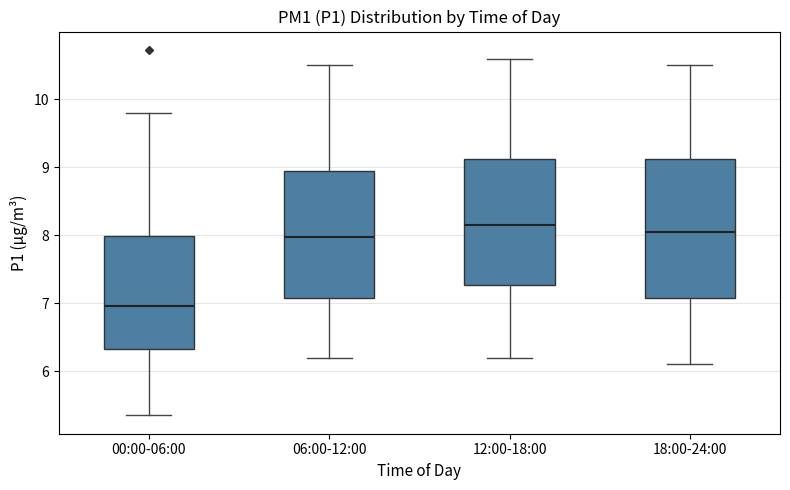

Reading left to right, transcribe this box plot: for each box, give where its median line is, the range the box spans, and where its two whiskers end, as read against the y-axis. The values are not printed on the chart, so give them approximately, as read against the axis.

00:00-06:00: median 7.0, box 6.3 to 8.0, whiskers 5.4 to 9.8
06:00-12:00: median 8.0, box 7.1 to 9.0, whiskers 6.2 to 10.5
12:00-18:00: median 8.2, box 7.3 to 9.1, whiskers 6.2 to 10.6
18:00-24:00: median 8.1, box 7.1 to 9.1, whiskers 6.1 to 10.5